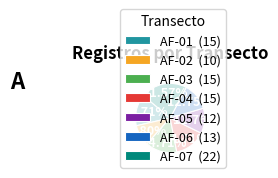

Is there a majority slice in this chart?

No